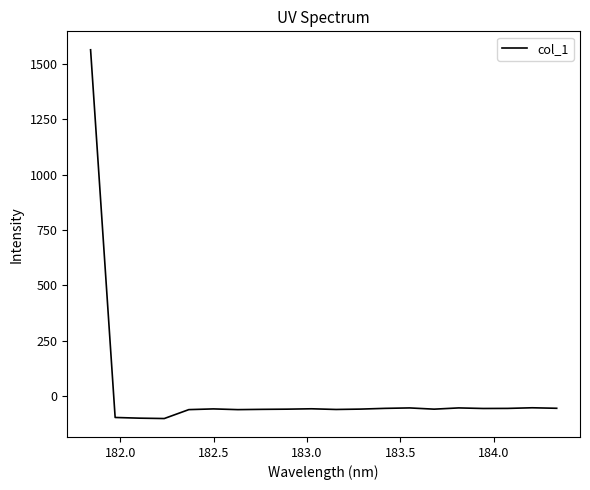

How many values are below -57?

11